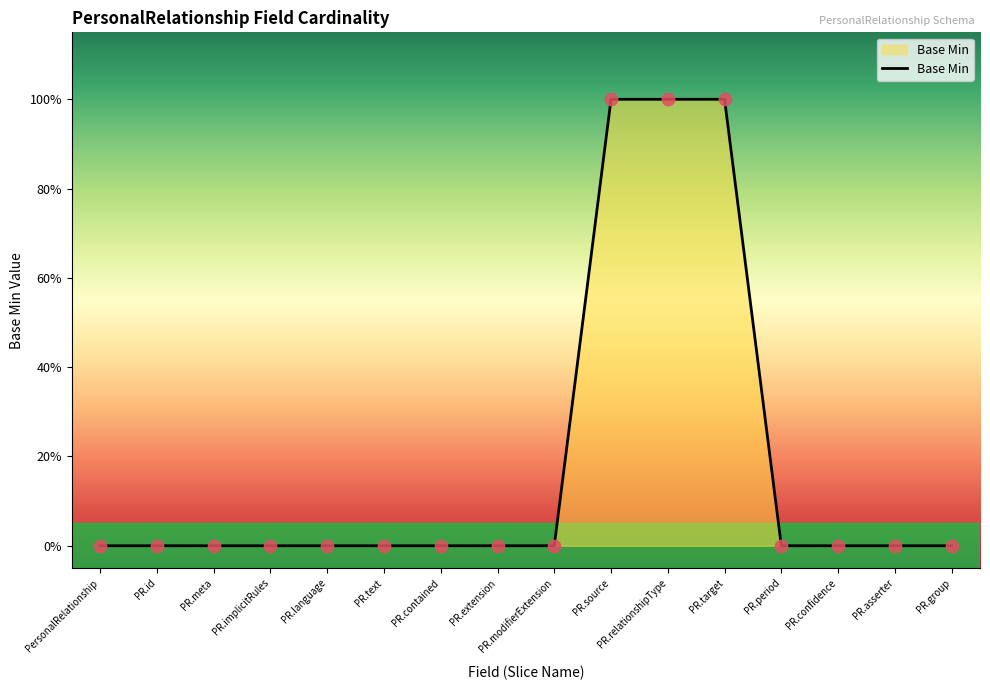

Does the chart have visible grid lines?

No